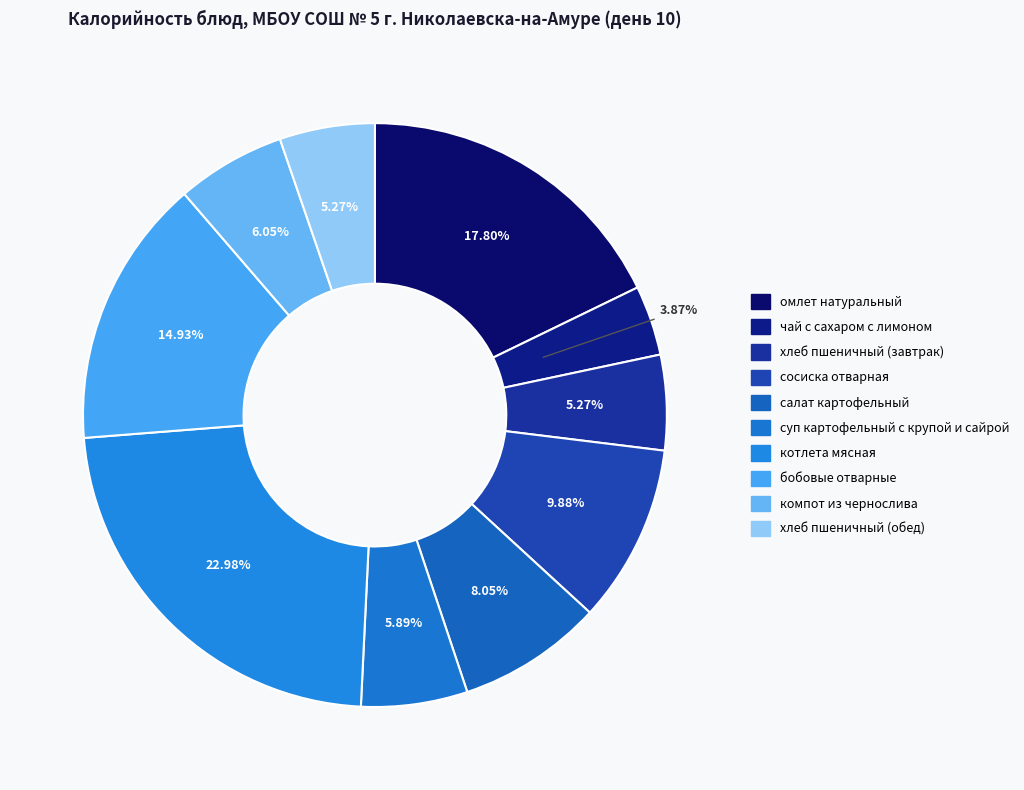

How many slices are in this pie chart?

10